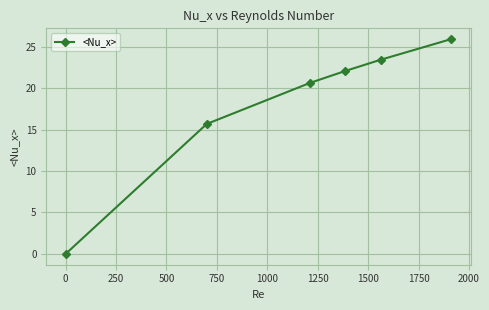

What is the maximum value shown in the chart?

25.9